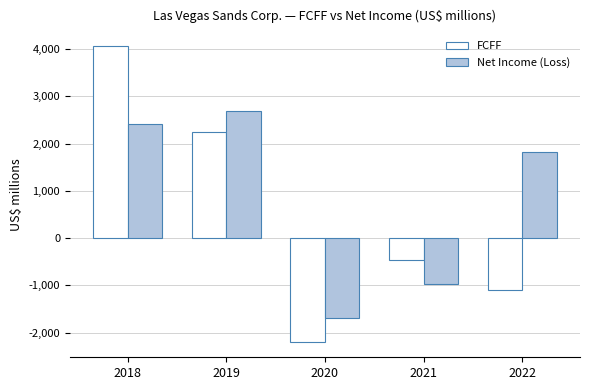

What is the maximum value for FCFF?

4063